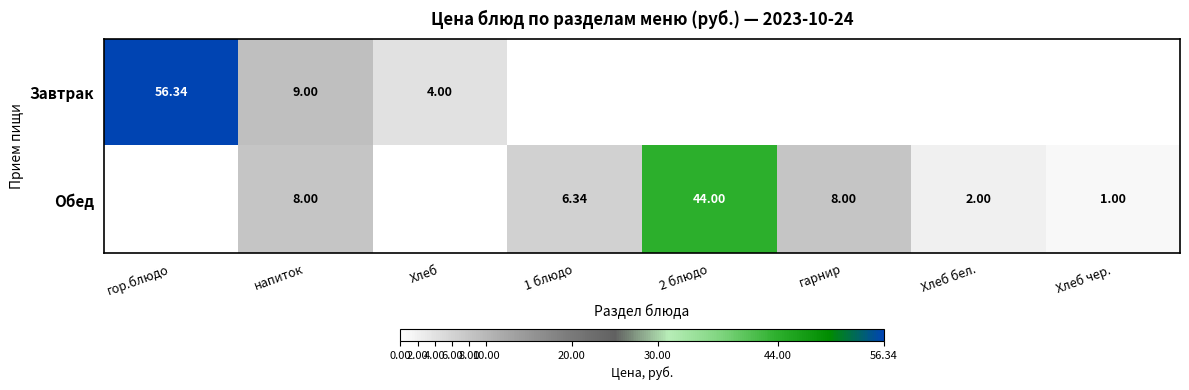

Rank the series at напиток from lowest to highest value.

Обед, Завтрак